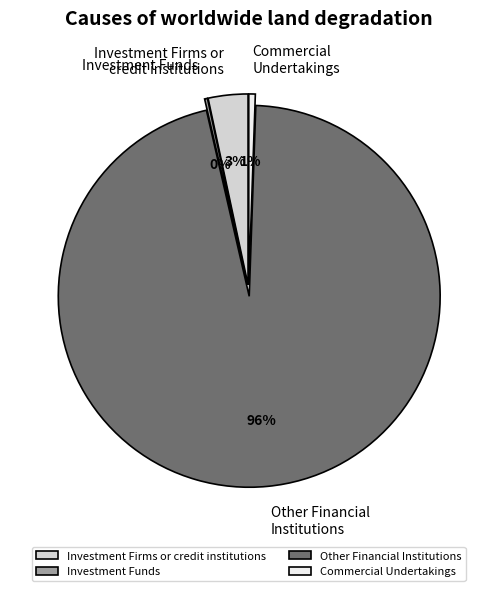

Does any single category account for the majority?

Yes